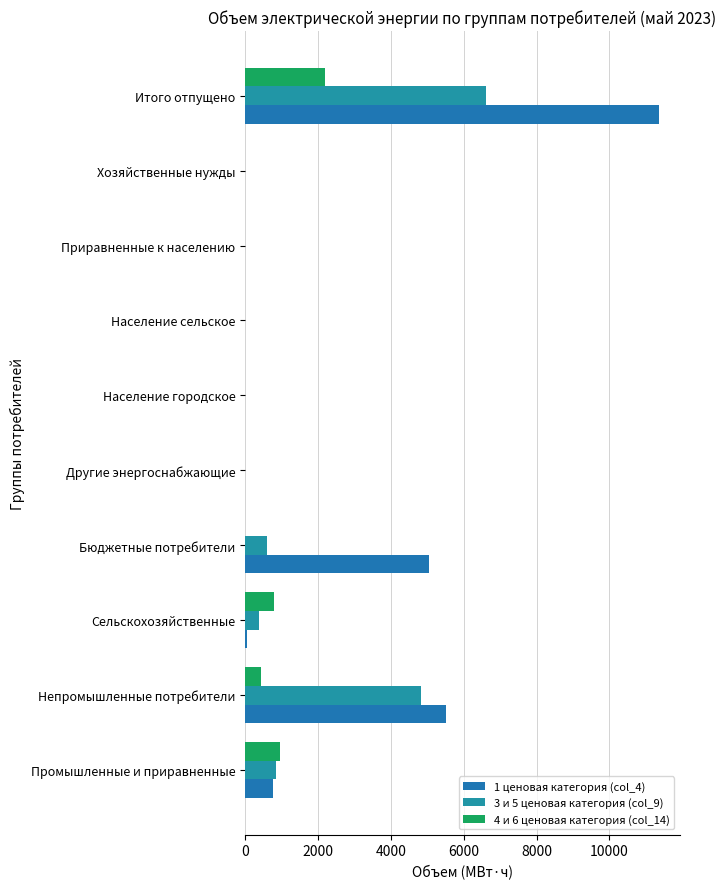

What are all the series names shown in the legend?

1 ценовая категория (col_4), 3 и 5 ценовая категория (col_9), 4 и 6 ценовая категория (col_14)